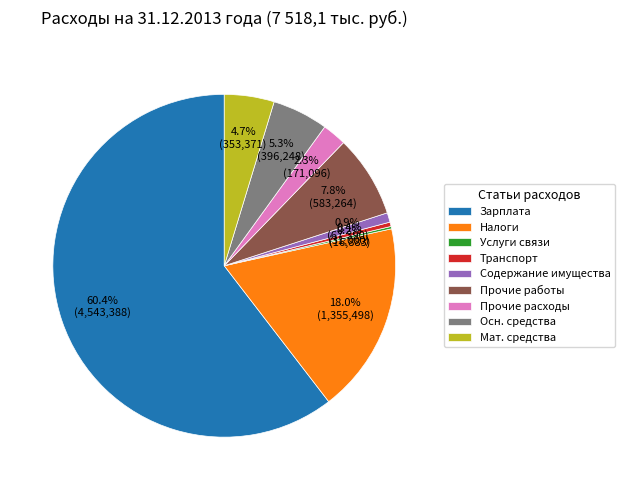

How much of the chart is everything except Налоги?

82.0%